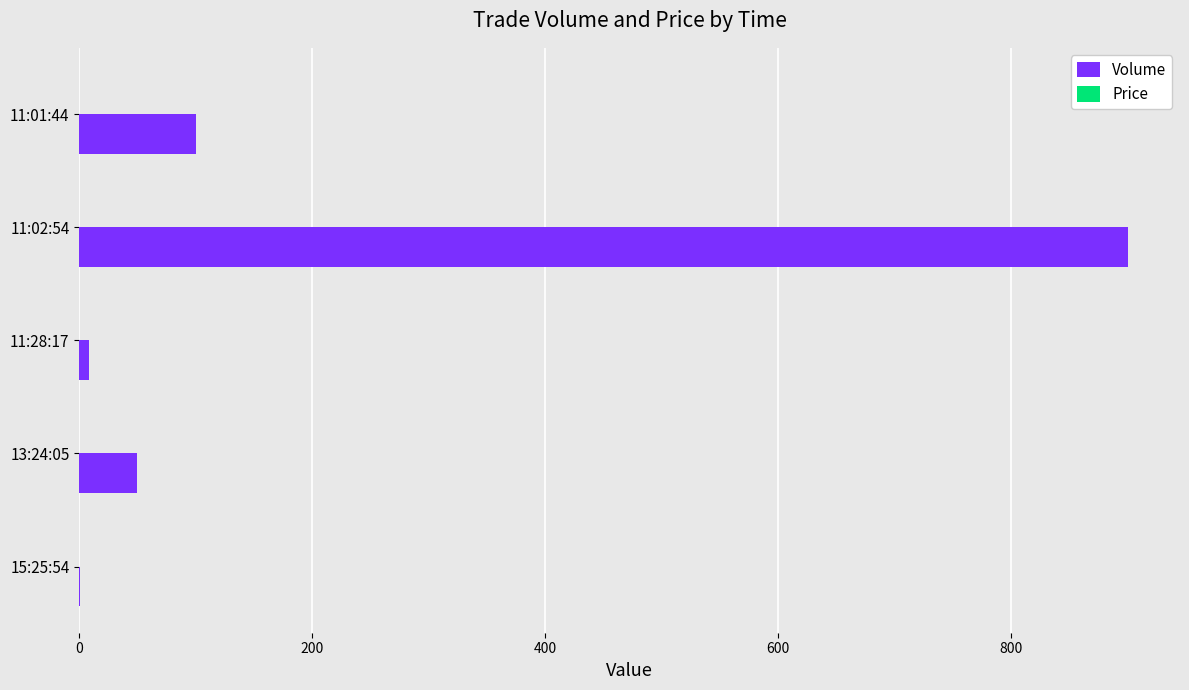

What is the sum of all Volume values?

1059.0